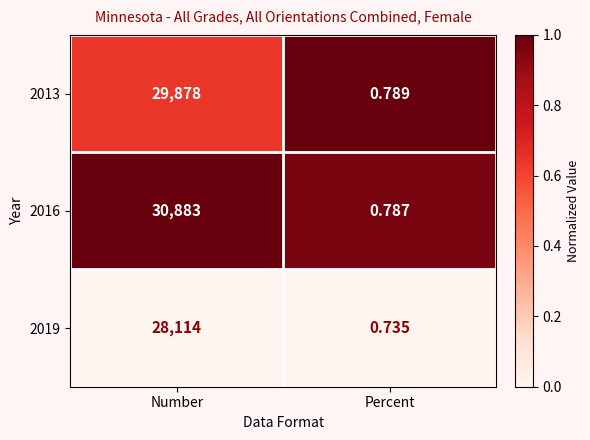

At which category does the chart reach its minimum across all series?

Percent